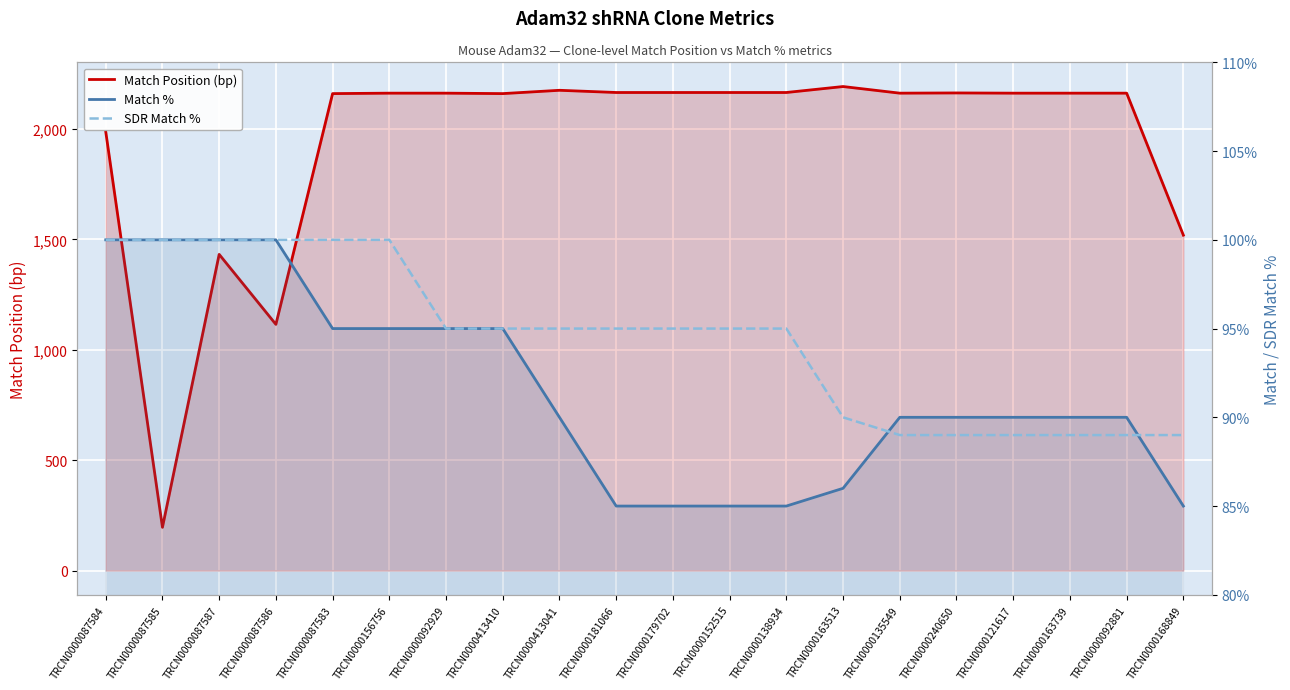

What are all the series names shown in the legend?

Match Position (bp), Match %, SDR Match %